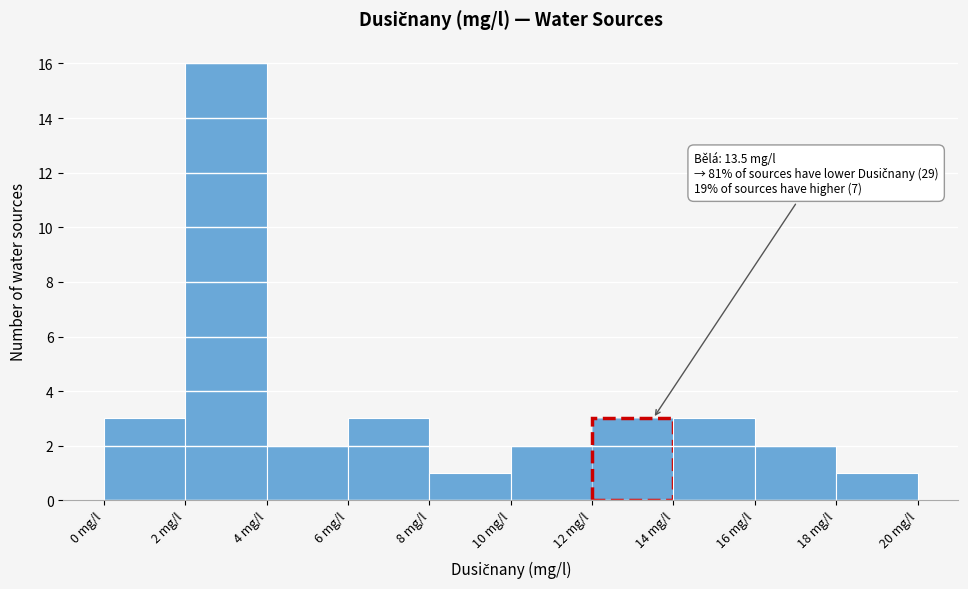

Which range on the x-axis has the tallest bar?

2 to 4